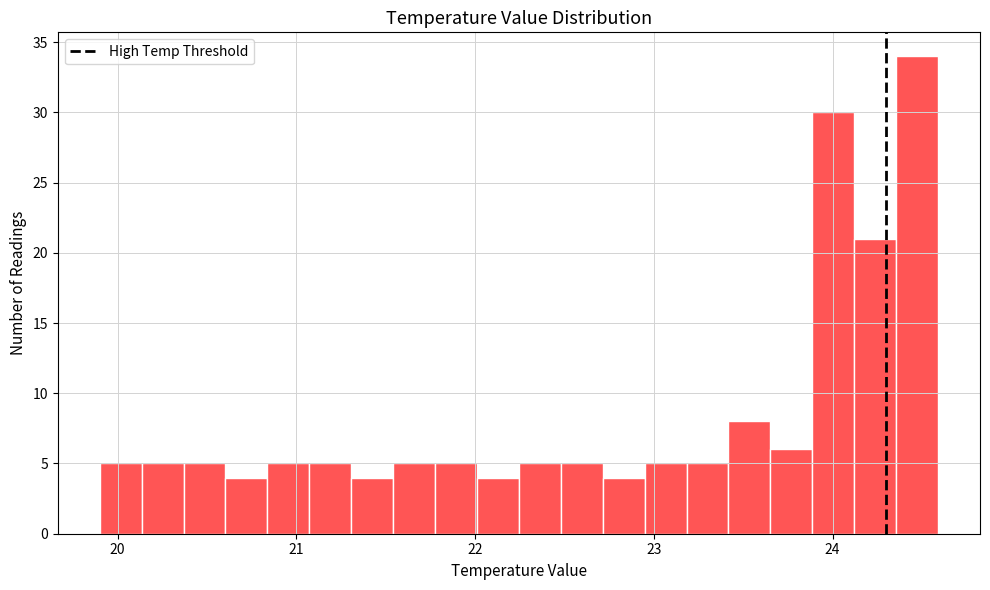

Read against the x-axis, roughly where is the centre of the tallest bar?

24.5